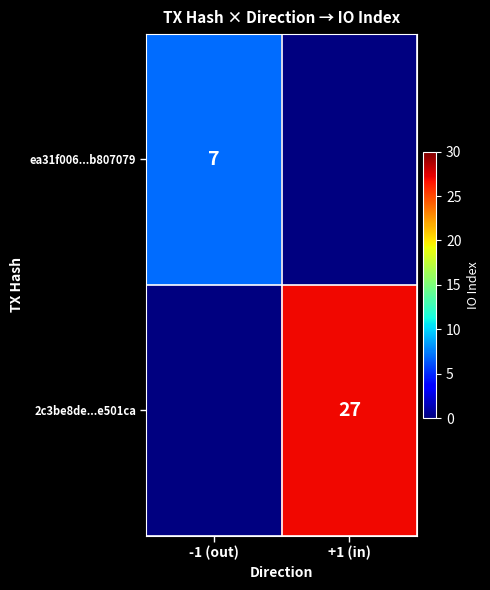

Count the number of categories in the chart.

2